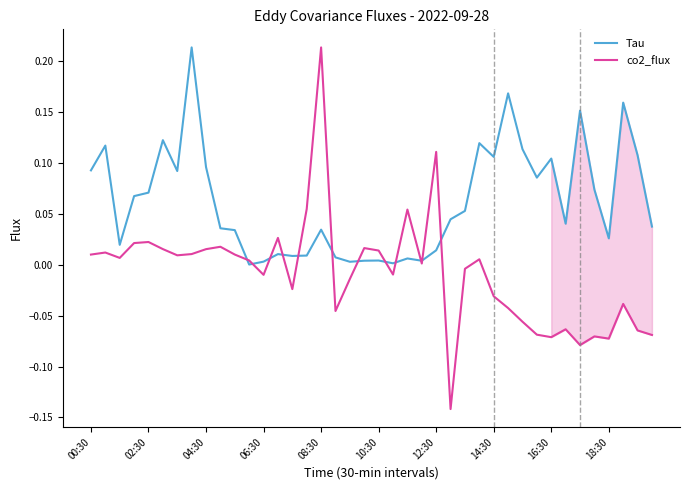

At which label does co2_flux reach its peak?

08:30